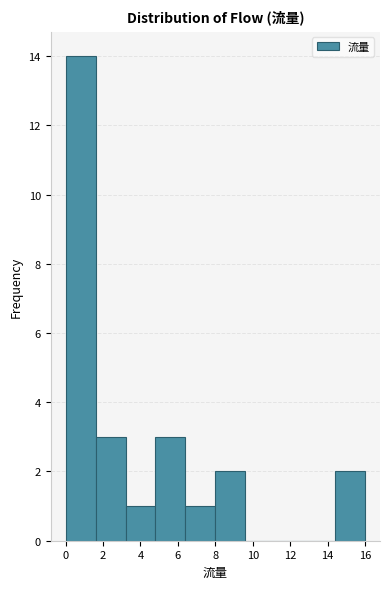

Reading left to right, transcribe this chart: for each bar, give the range it covers on the x-axis and its height. The values are not printed on the chart, so give them approximately, as read against the axis.

0.0 to 1.6: 14
1.6 to 3.2: 3
3.2 to 4.8: 1
4.8 to 6.4: 3
6.4 to 8.0: 1
8.0 to 9.6: 2
9.6 to 11.2: 0
11.2 to 12.8: 0
12.8 to 14.4: 0
14.4 to 16.0: 2